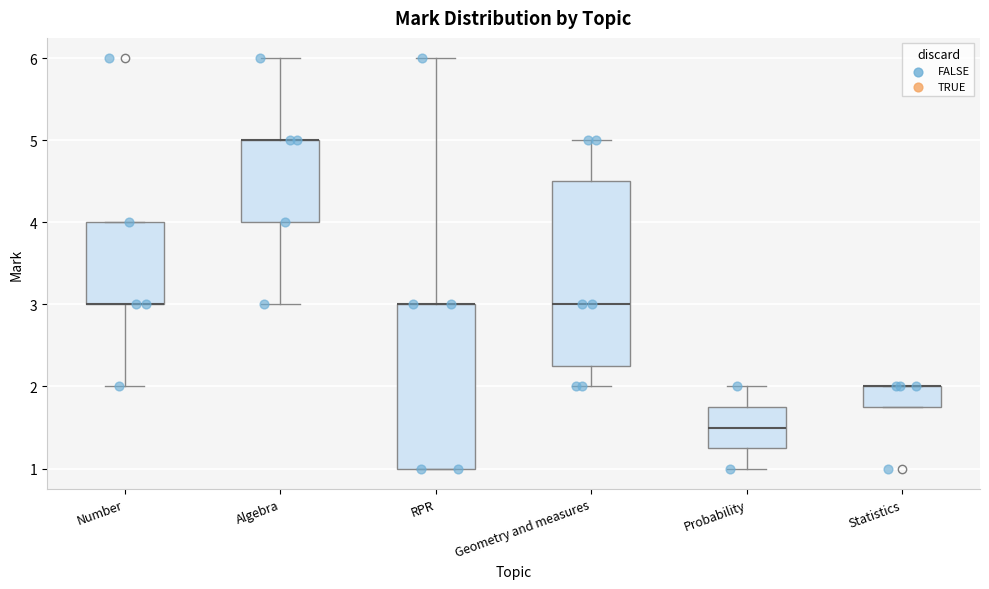

Comparing the boxes themselves (not the whiskers), which one is the tallest?

Geometry and measures